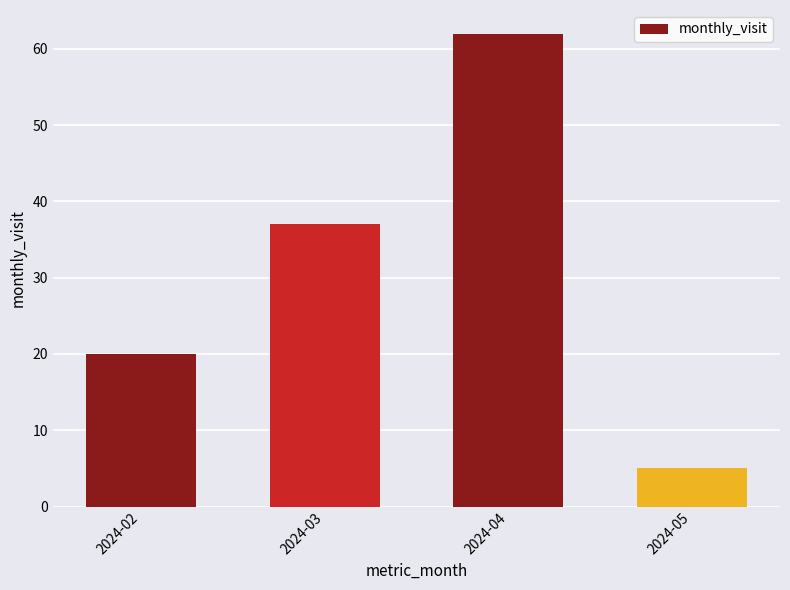

The value at 2024-05 is 5. True or false?

True